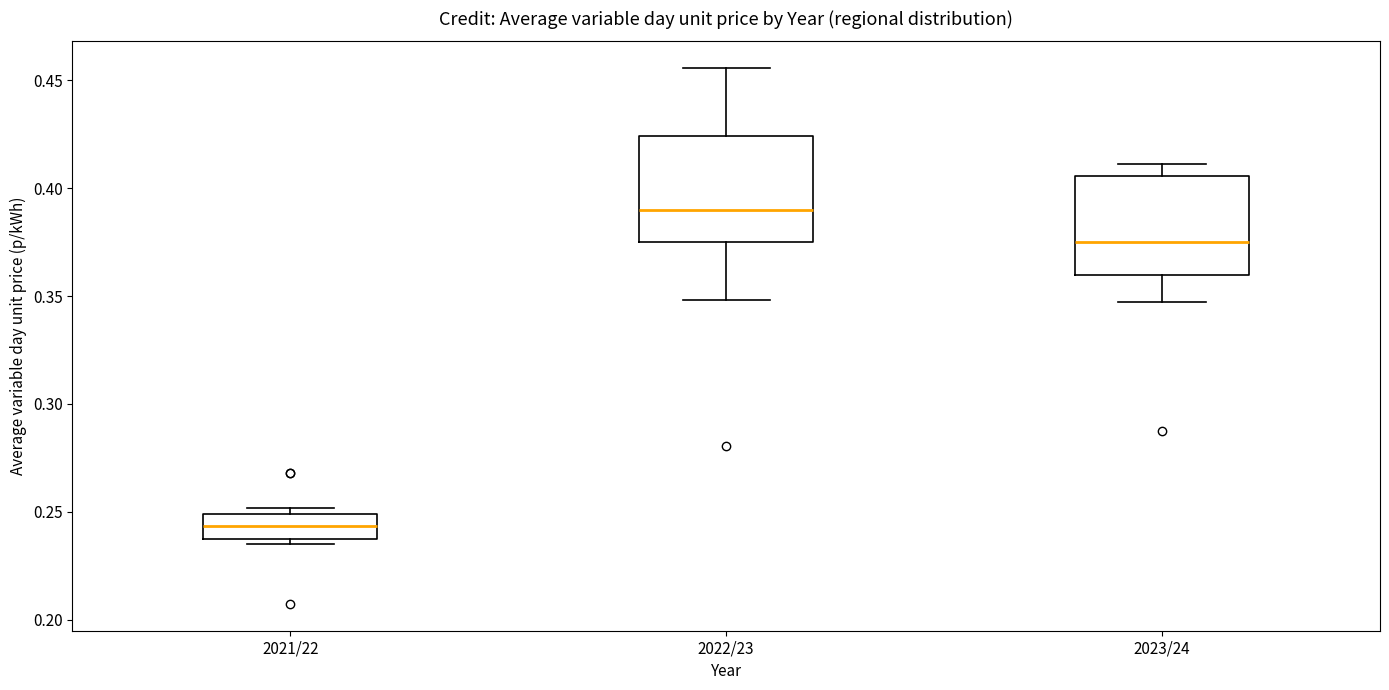

Reading left to right, transcribe this box plot: for each box, give where its median line is, the range the box spans, and where its two whiskers end, as read against the y-axis. The values are not printed on the chart, so give them approximately, as read against the axis.

2021/22: median 0.245, box 0.235 to 0.250, whiskers 0.235 (just below the box's lower edge) to 0.250 (just above the box's upper edge)
2022/23: median 0.390, box 0.375 to 0.425, whiskers 0.350 to 0.455
2023/24: median 0.375, box 0.360 to 0.405, whiskers 0.345 to 0.410